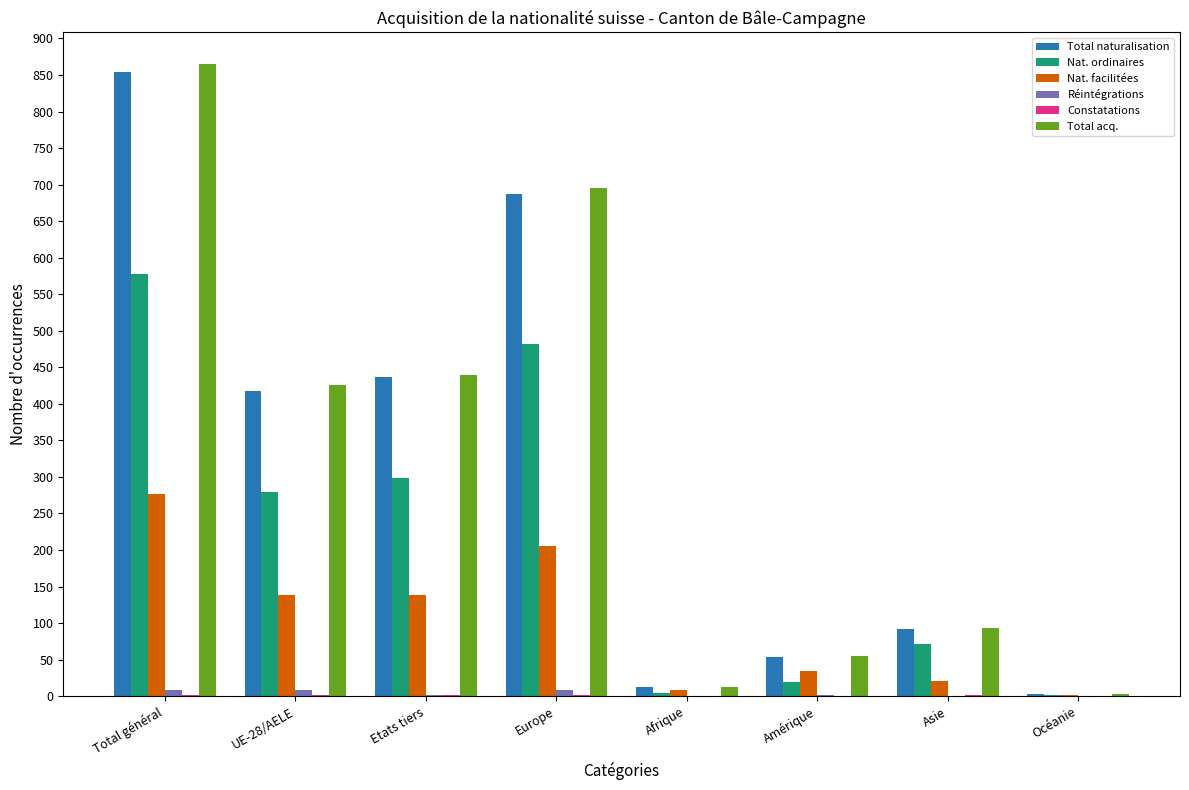

Which series changed the most between Etats tiers and Amérique?

Total acq.